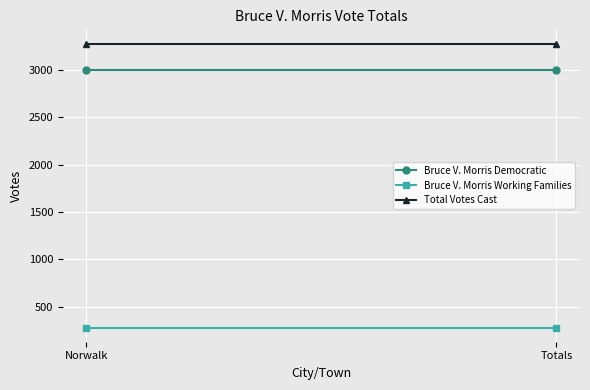

Reading left to right, extract all data points from this chart.

Bruce V. Morris Democratic: 2997	2997
Bruce V. Morris Working Families: 281	281
Total Votes Cast: 3278	3278